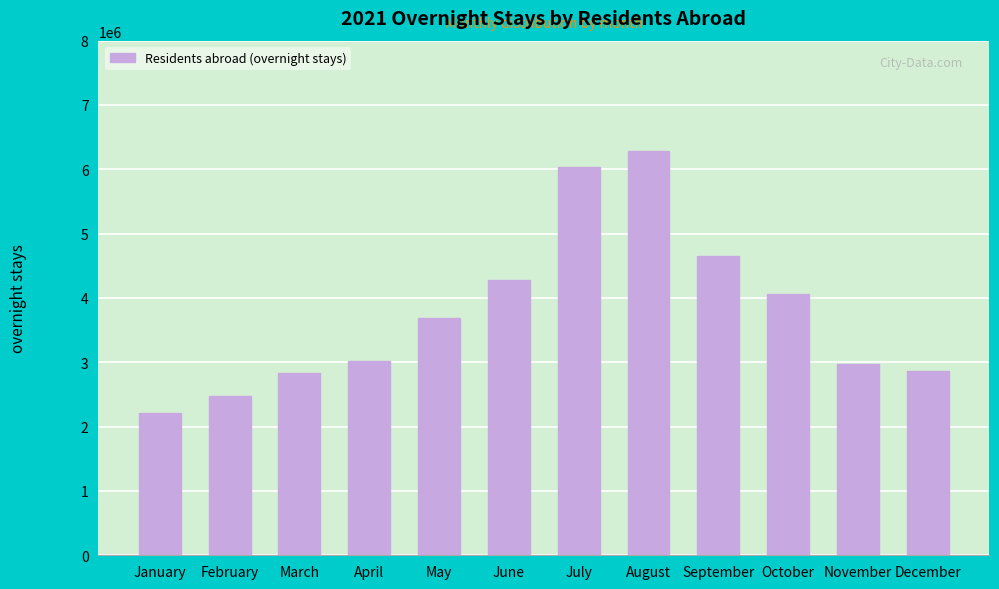

What is the sum of the values at August and April?

9303341